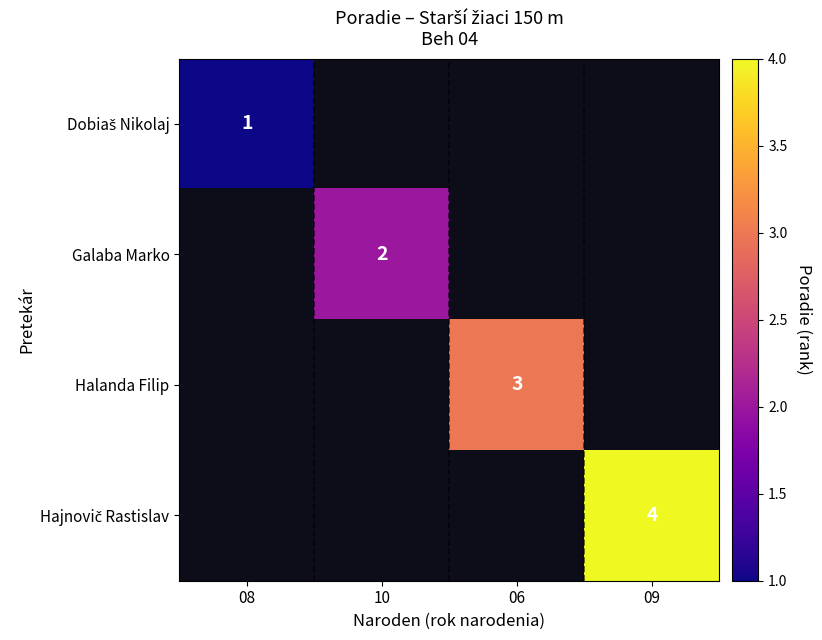

Is the value of Hajnovič Rastislav at 06 greater than the value of Galaba Marko at 08?

No